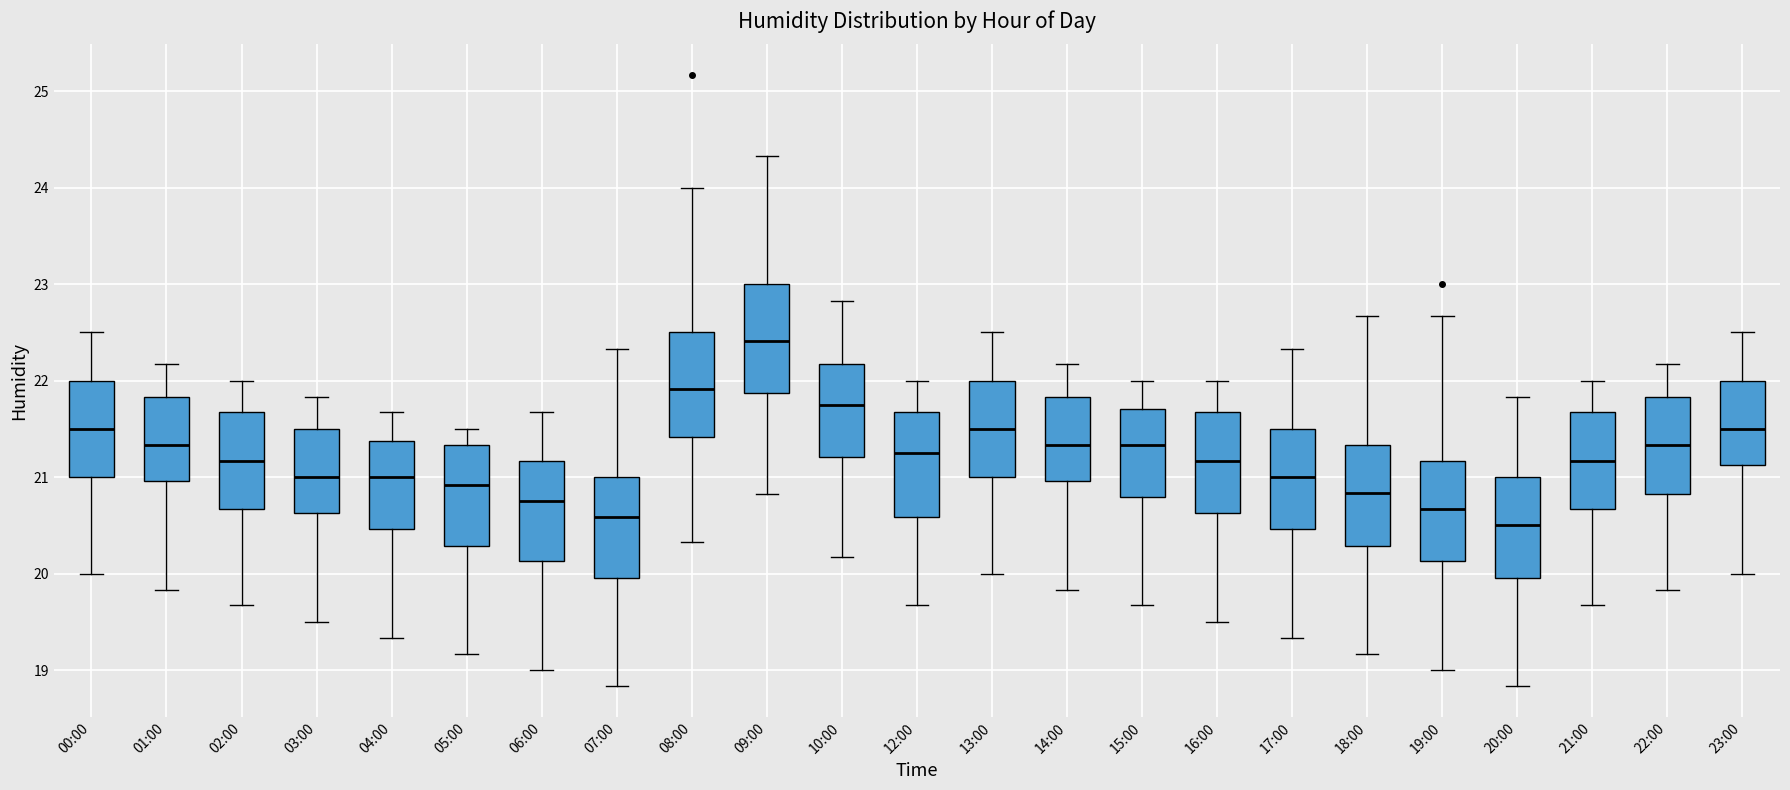

Which box's median line is the highest?

09:00